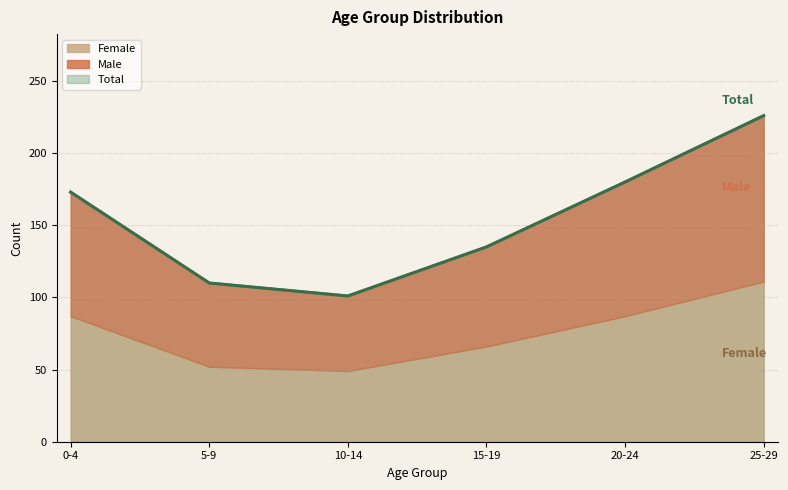

What is the approximate value of Total at 15-19, to the nearest 5?

135